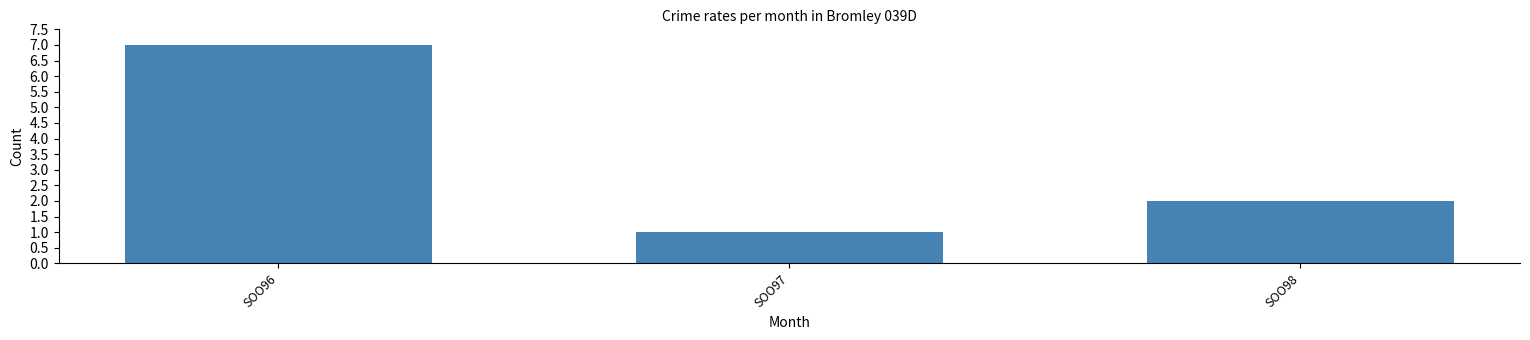

Rank the categories by value from lowest to highest.

SOO97, SOO98, SOO96